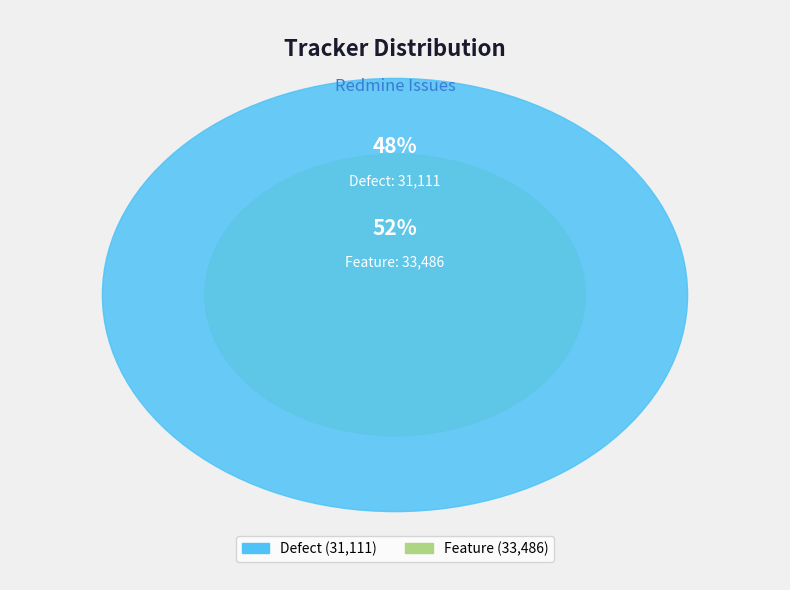

Rank the categories by value from highest to lowest.

Feature, Defect